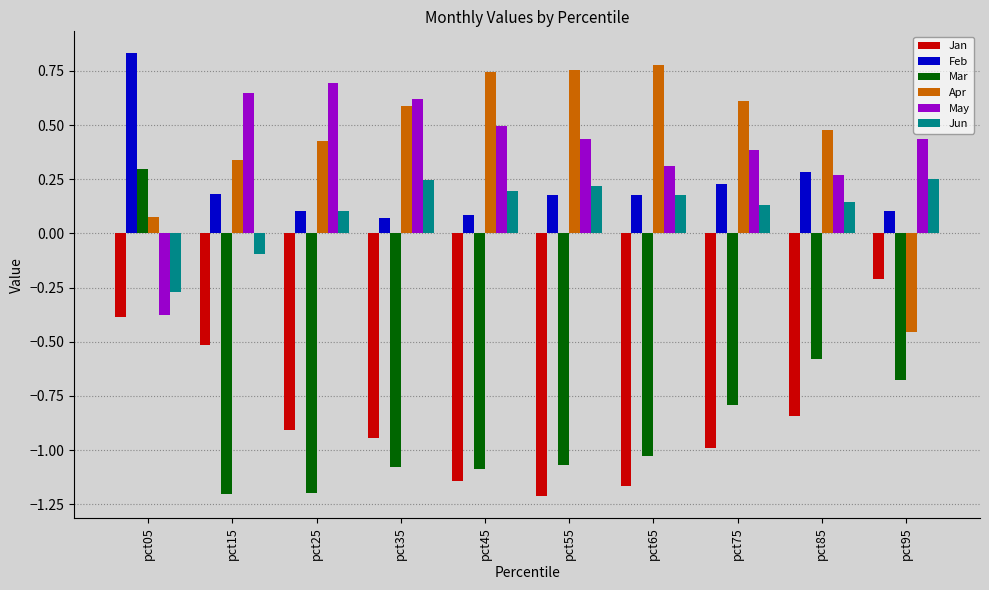

How many distinct data groups are displayed?

6